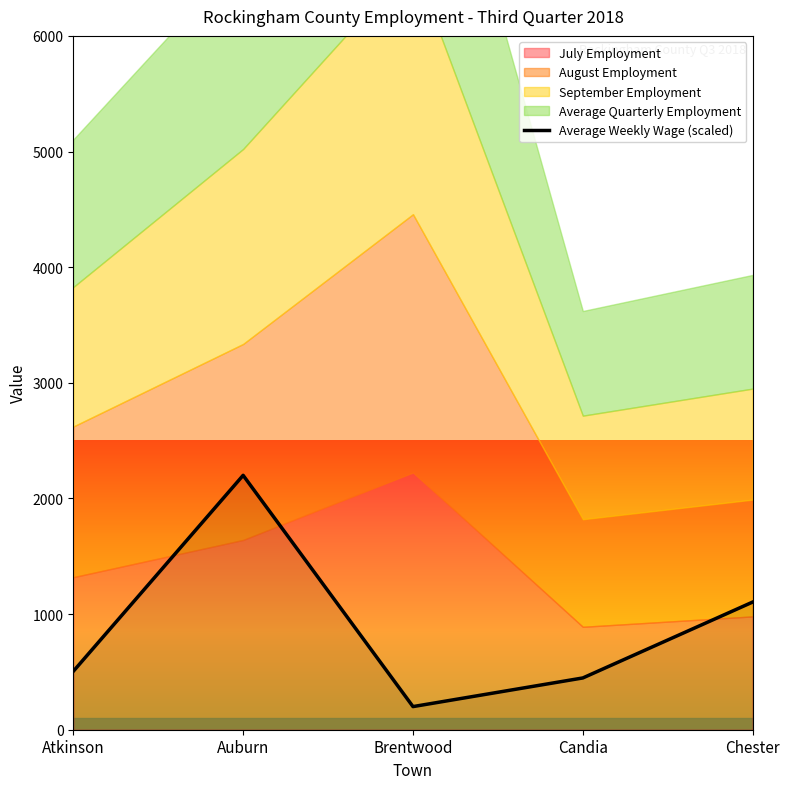

Which category has the lowest value across all series?

Brentwood